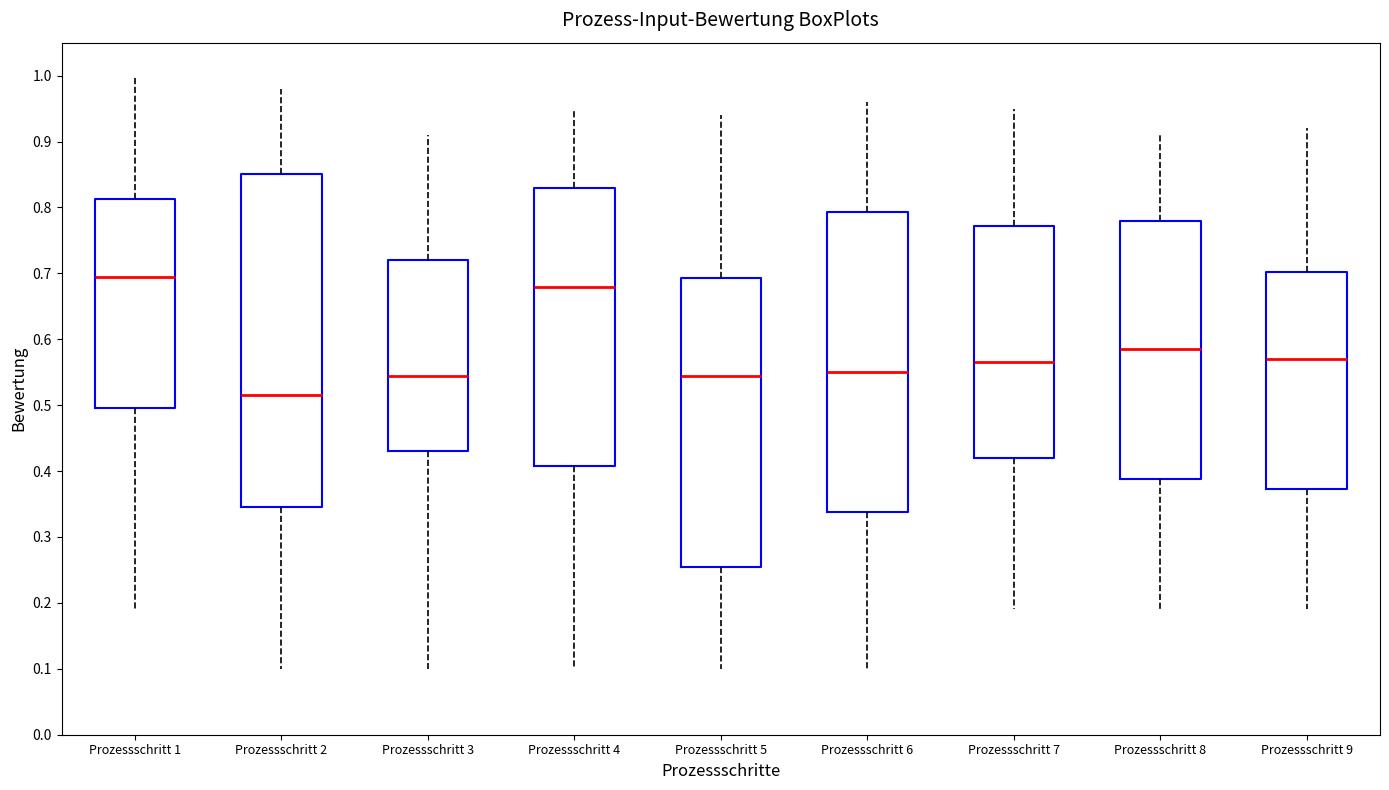

Reading left to right, transcribe this box plot: for each box, give where its median line is, the range the box spans, and where its two whiskers end, as read against the y-axis. The values are not printed on the chart, so give them approximately, as read against the axis.

Prozessschritt 1: median 0.70, box 0.50 to 0.81, whiskers 0.19 to 1.00
Prozessschritt 2: median 0.52, box 0.35 to 0.85, whiskers 0.10 to 0.98
Prozessschritt 3: median 0.55, box 0.43 to 0.72, whiskers 0.10 to 0.91
Prozessschritt 4: median 0.68, box 0.41 to 0.83, whiskers 0.10 to 0.95
Prozessschritt 5: median 0.55, box 0.26 to 0.69, whiskers 0.10 to 0.94
Prozessschritt 6: median 0.55, box 0.34 to 0.79, whiskers 0.10 to 0.96
Prozessschritt 7: median 0.57, box 0.42 to 0.77, whiskers 0.19 to 0.95
Prozessschritt 8: median 0.59, box 0.39 to 0.78, whiskers 0.19 to 0.91
Prozessschritt 9: median 0.57, box 0.37 to 0.70, whiskers 0.19 to 0.92